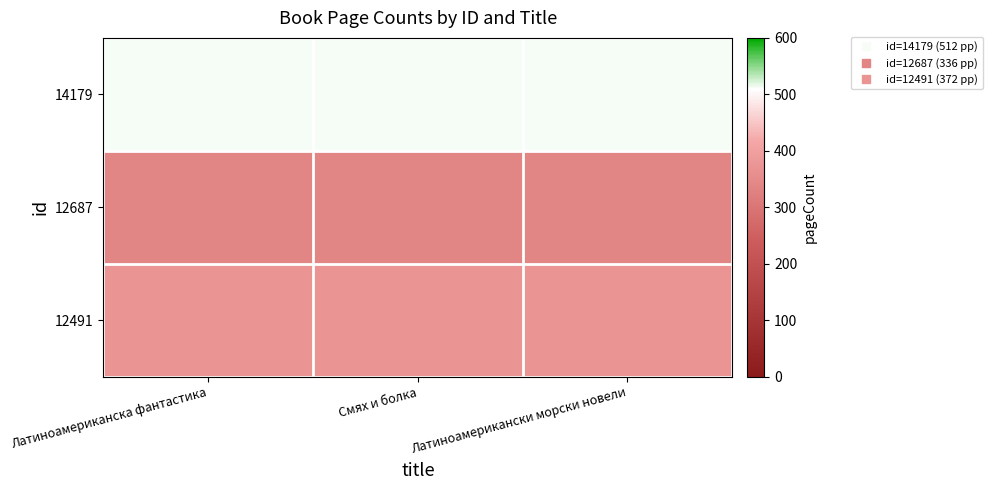

Between Смях и болка and Латиноамериканска фантастика, which is larger?

Смях и болка